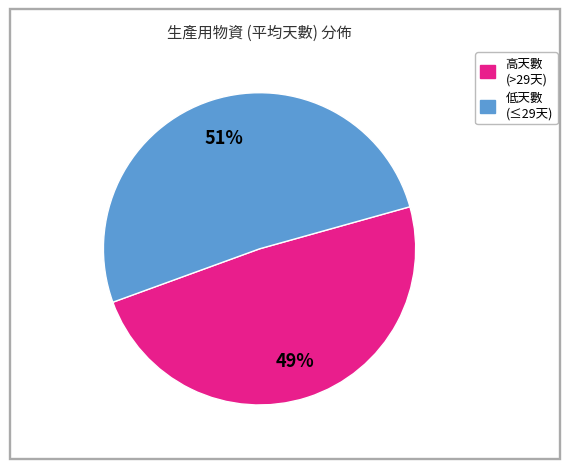

How many slices are in this pie chart?

2